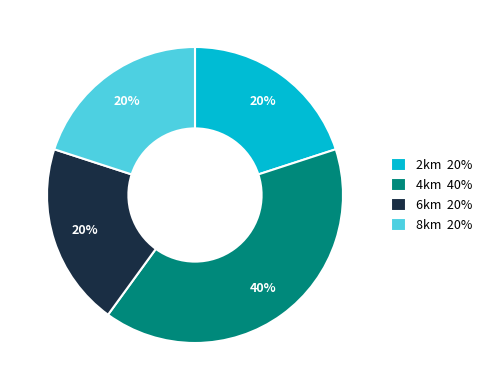

Is the sum of 8km 20% and 2km 20% greater than half?

No